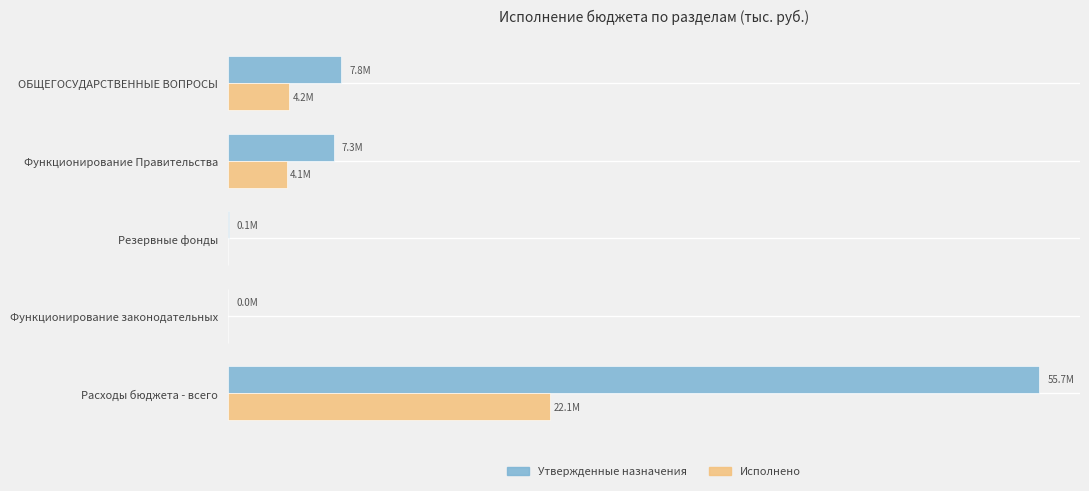

Rank the categories by Исполнено value from lowest to highest.

Резервные фонды, Функционирование законодательных, Функционирование Правительства, ОБЩЕГОСУДАРСТВЕННЫЕ ВОПРОСЫ, Расходы бюджета - всего